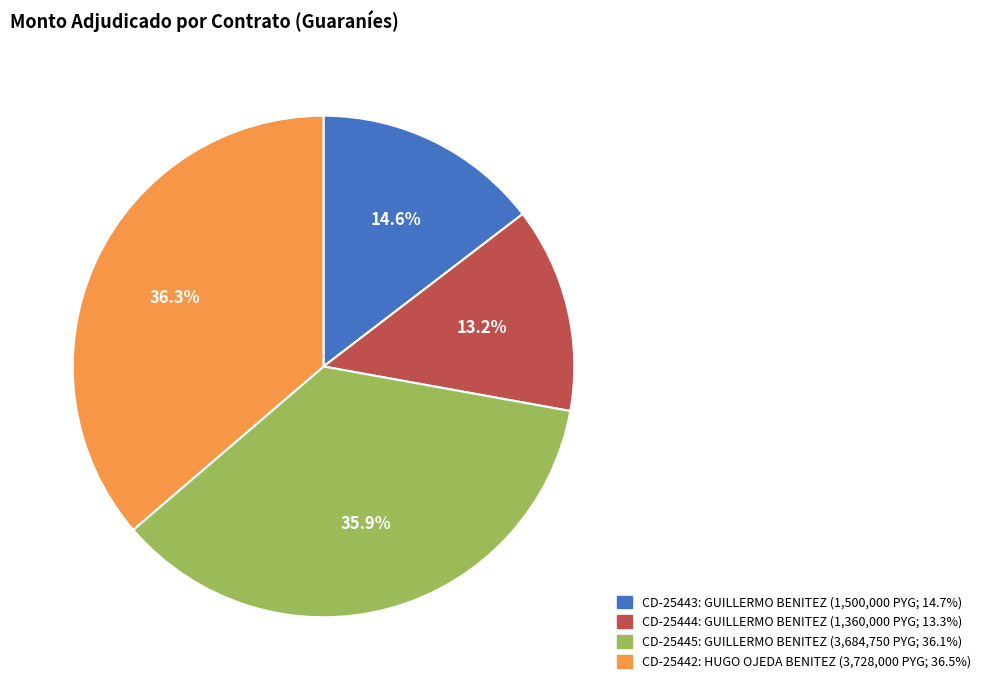

Is there any slice that represents more than half of the pie?

No